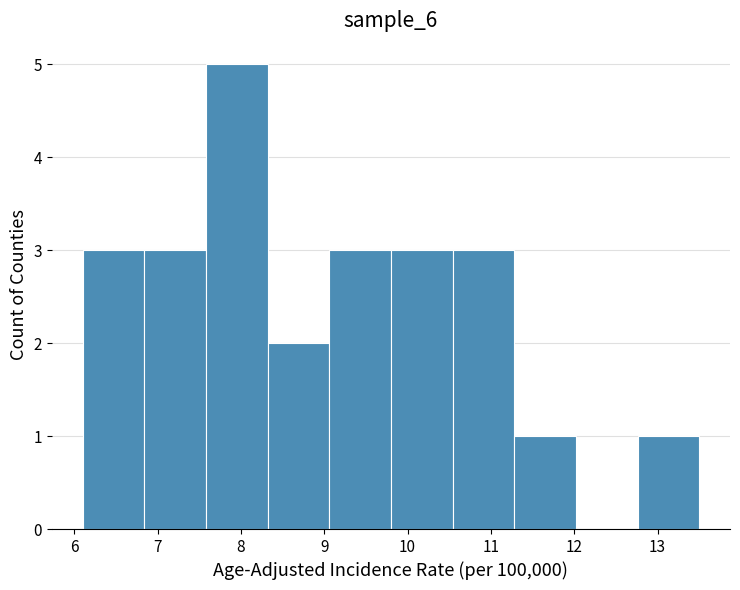

Reading left to right, list every bar in this chart as the range it spans on the x-axis followed by its height. Neither the bar edges nor the heights are printed on the chart, so give them approximately, as read against the axes.

6.10 to 6.84: 3
6.84 to 7.58: 3
7.58 to 8.32: 5
8.32 to 9.06: 2
9.06 to 9.80: 3
9.80 to 10.54: 3
10.54 to 11.28: 3
11.28 to 12.02: 1
12.02 to 12.76: 0
12.76 to 13.50: 1